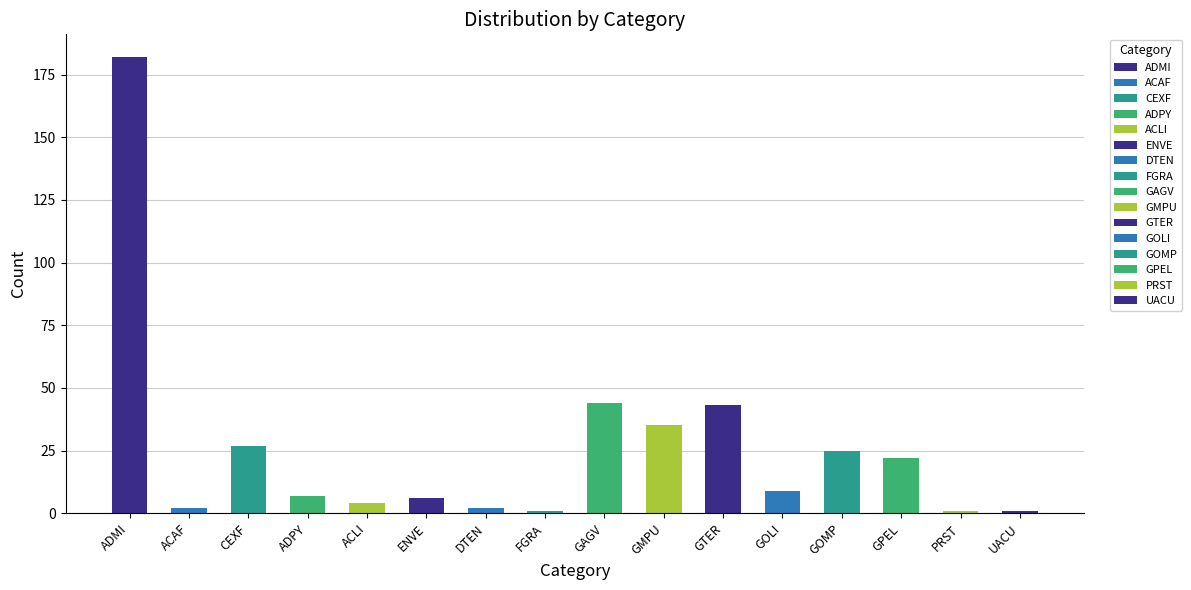

Is it true that the value at ENVE is 6?

True